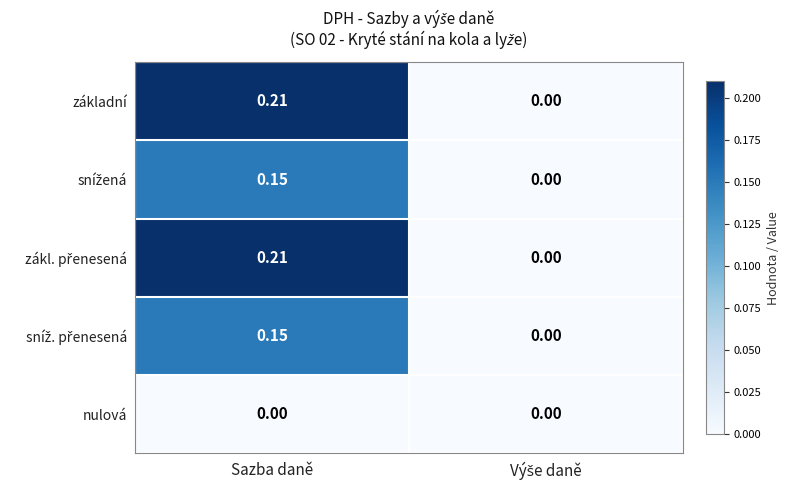

At which category is the sum across all series the highest?

Sazba daně